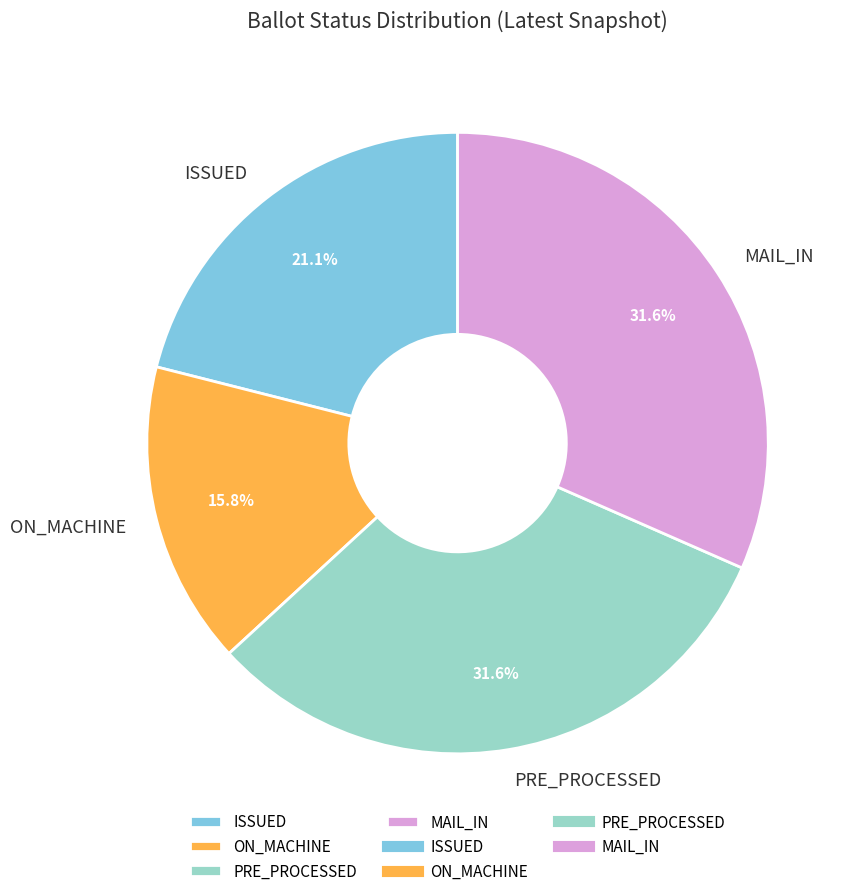

Which category has the smallest portion of the pie?

ON_MACHINE